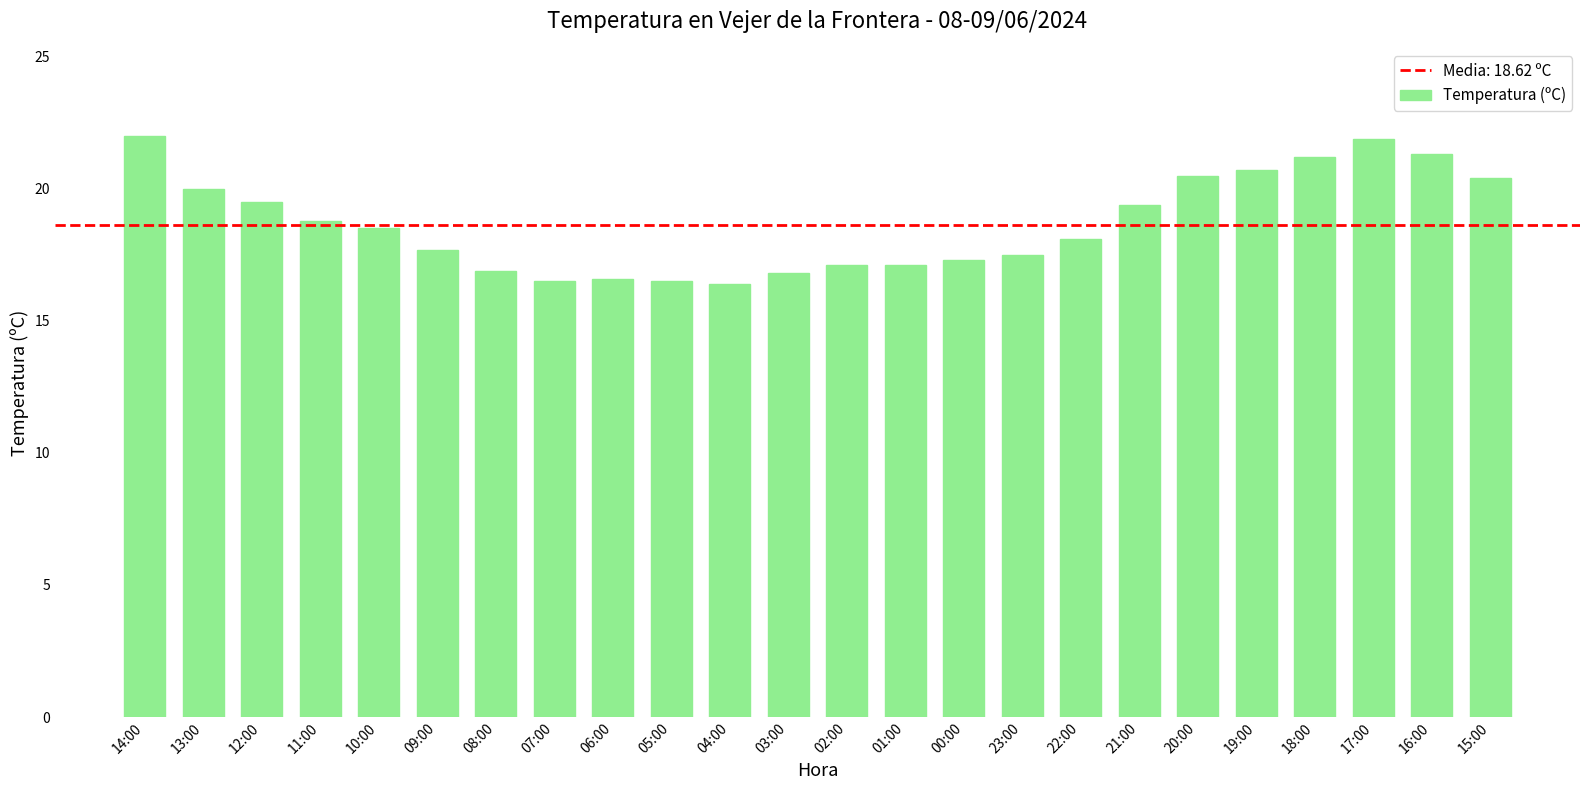

What is the maximum value shown in the chart?

22.0